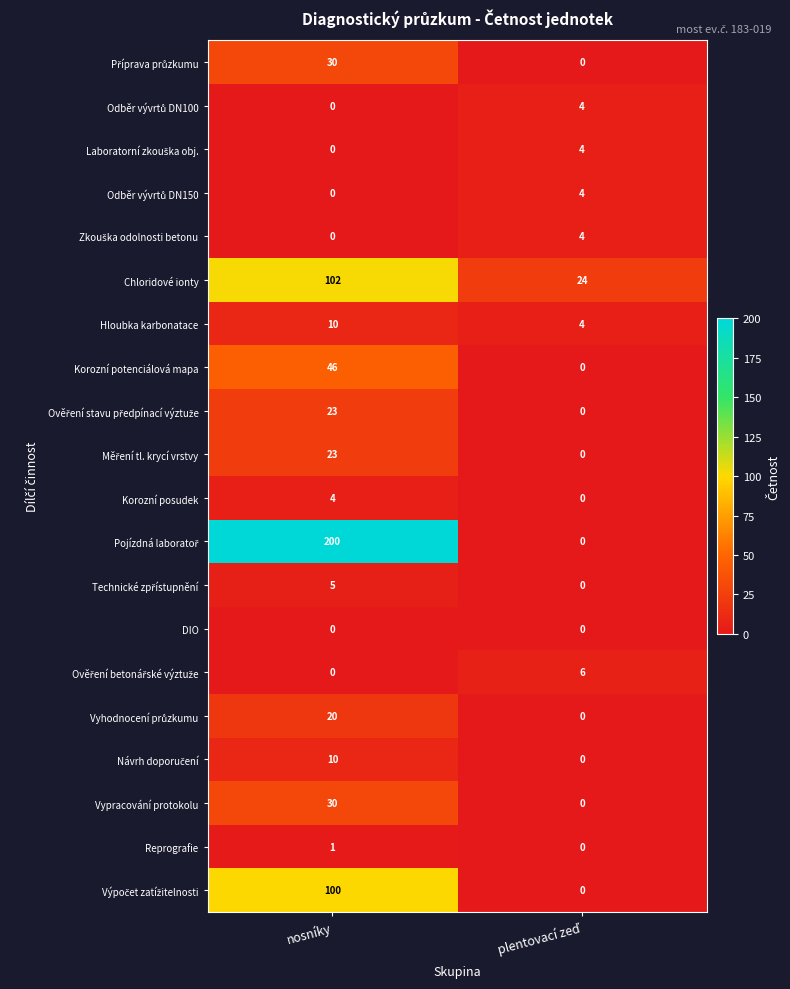

What is the difference between the maximum and minimum values in the Chloridové ionty series?

78